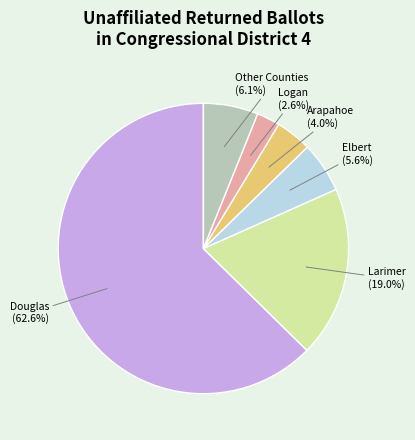

What is the ratio of the value at Arapahoe to the value at Elbert?

0.7